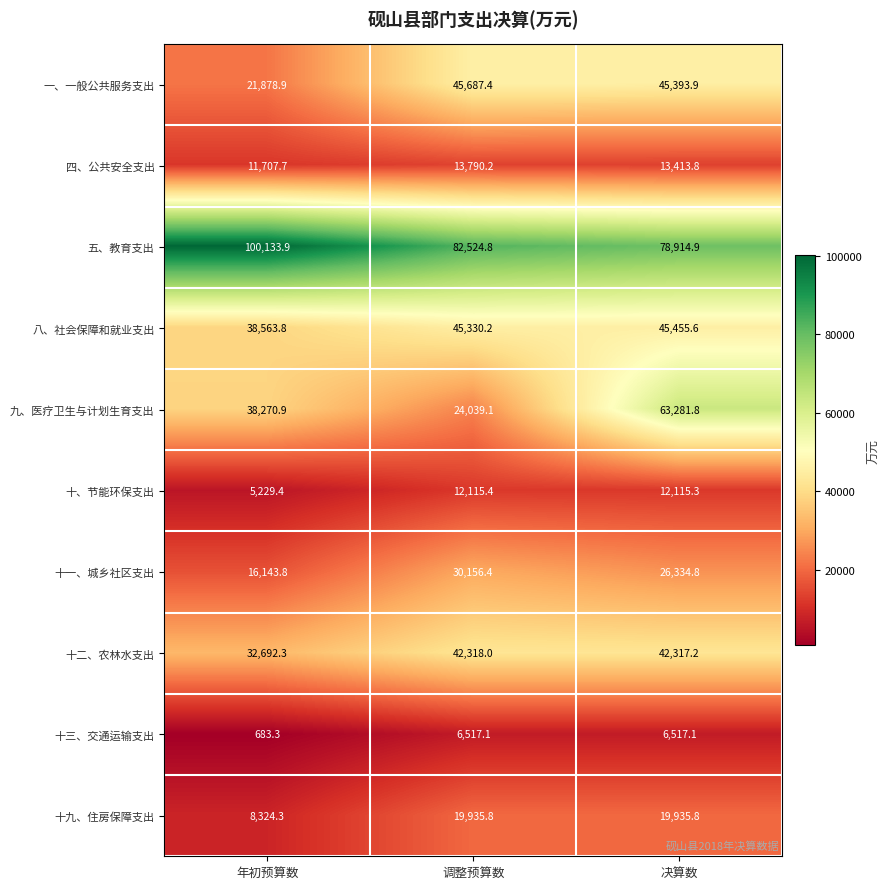

Reading left to right, list all the values displayed in this chart.

一、一般公共服务支出: 年初预算数=21878.9	调整预算数=45687.4	决算数=45393.9
四、公共安全支出: 年初预算数=11707.7	调整预算数=13790.2	决算数=13413.8
五、教育支出: 年初预算数=100133.9	调整预算数=82524.8	决算数=78914.9
八、社会保障和就业支出: 年初预算数=38563.8	调整预算数=45330.2	决算数=45455.6
九、医疗卫生与计划生育支出: 年初预算数=38270.9	调整预算数=24039.1	决算数=63281.8
十、节能环保支出: 年初预算数=5229.4	调整预算数=12115.4	决算数=12115.3
十一、城乡社区支出: 年初预算数=16143.8	调整预算数=30156.4	决算数=26334.8
十二、农林水支出: 年初预算数=32692.3	调整预算数=42318.0	决算数=42317.2
十三、交通运输支出: 年初预算数=683.3	调整预算数=6517.1	决算数=6517.1
十九、住房保障支出: 年初预算数=8324.3	调整预算数=19935.8	决算数=19935.8